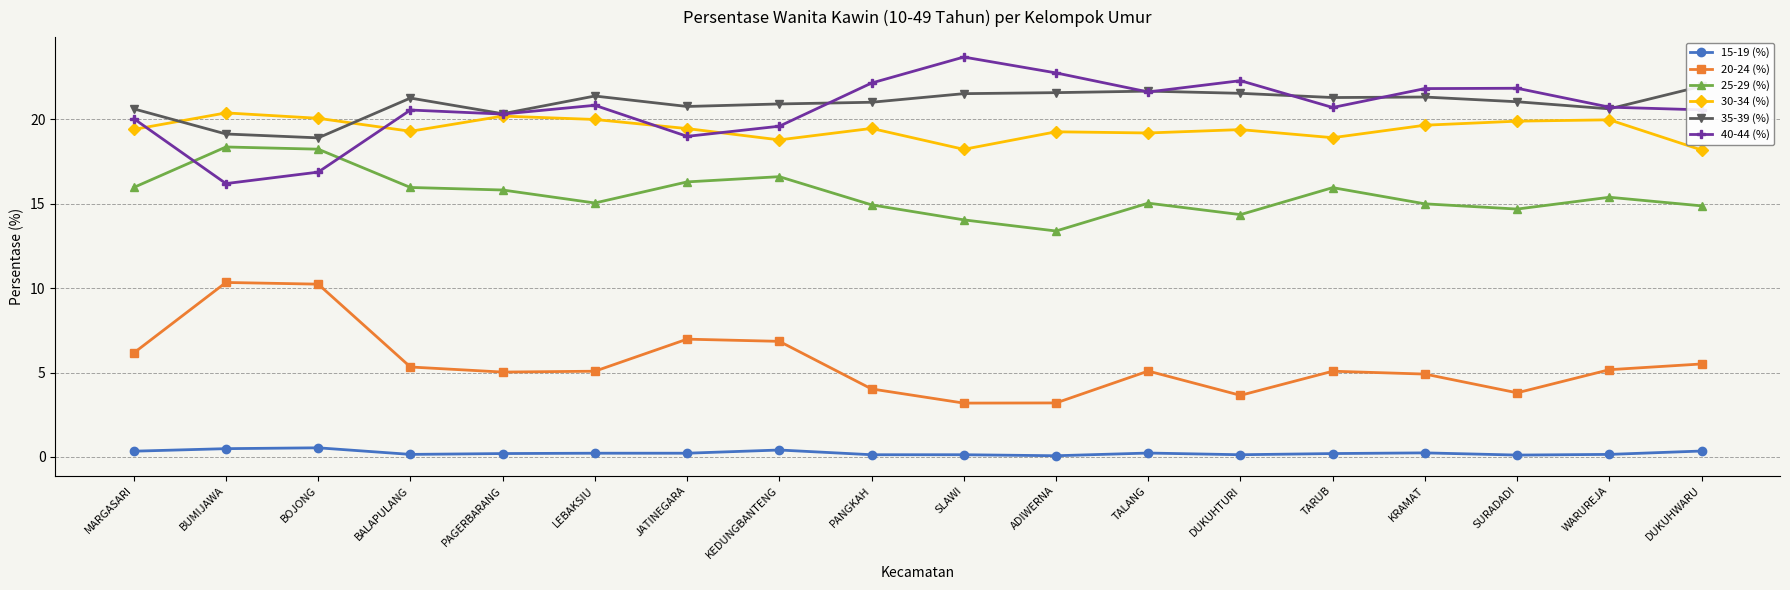

What is the maximum value shown in the chart?

23.7